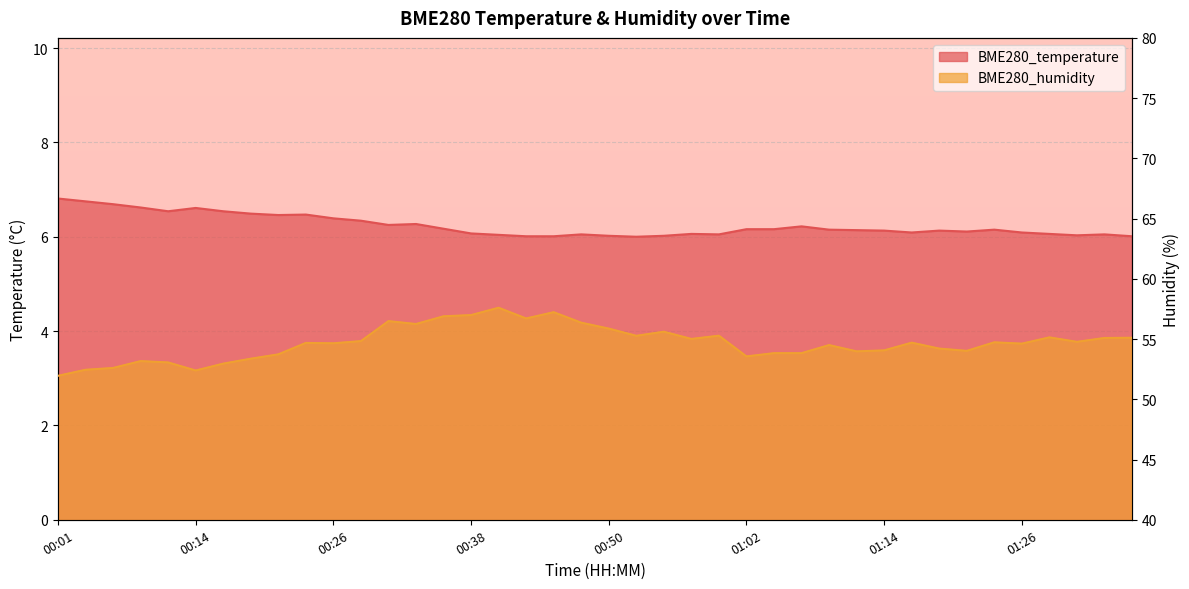

The BME280_temperature series shows 6.2 at 00:31. True or false?

True